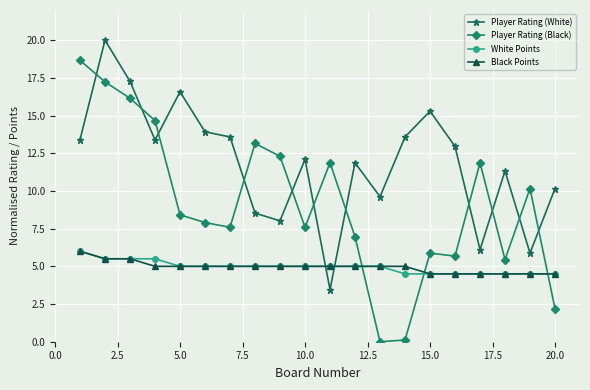

Which series has the widest spread of values?

Player Rating (Black)